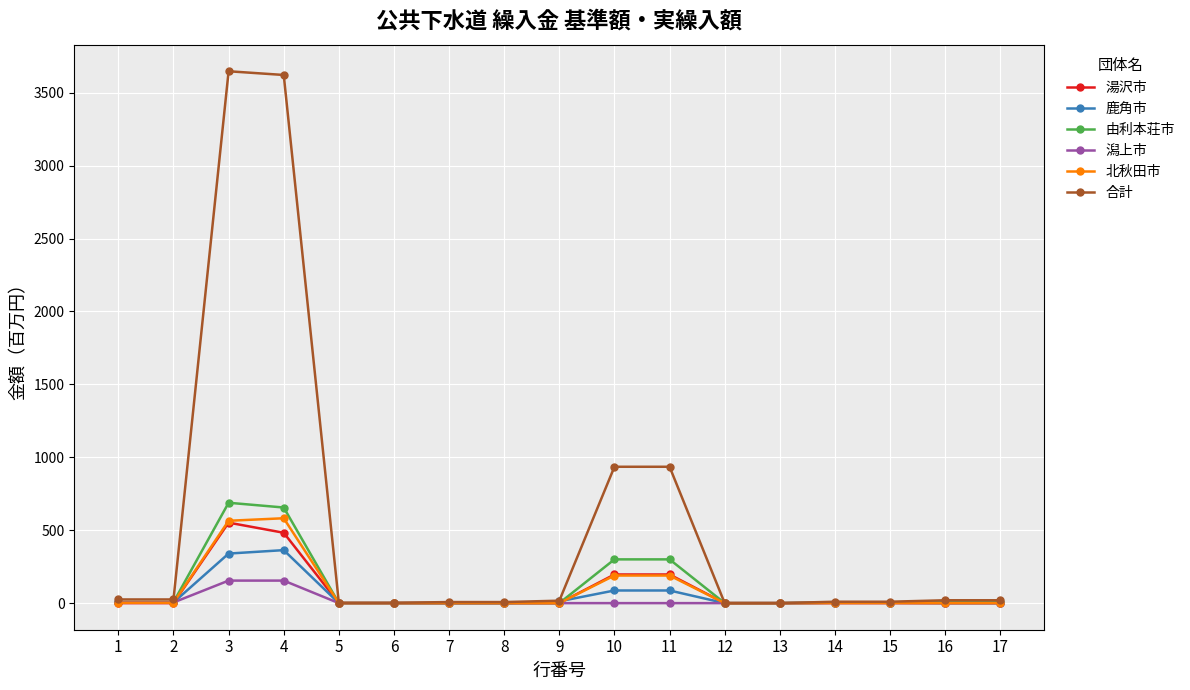

What is the greatest value displayed?

3647.5